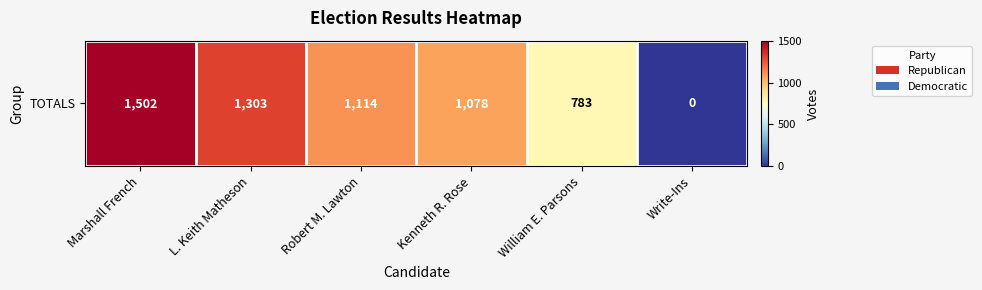

What is the difference between the values at L. Keith Matheson and Marshall French?

199